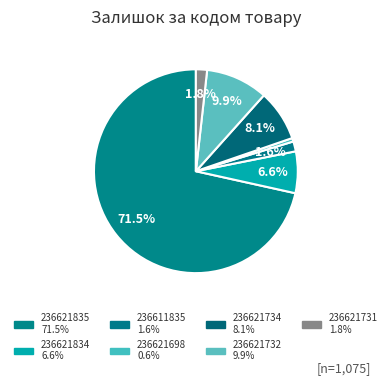

How many segments does this pie chart have?

7